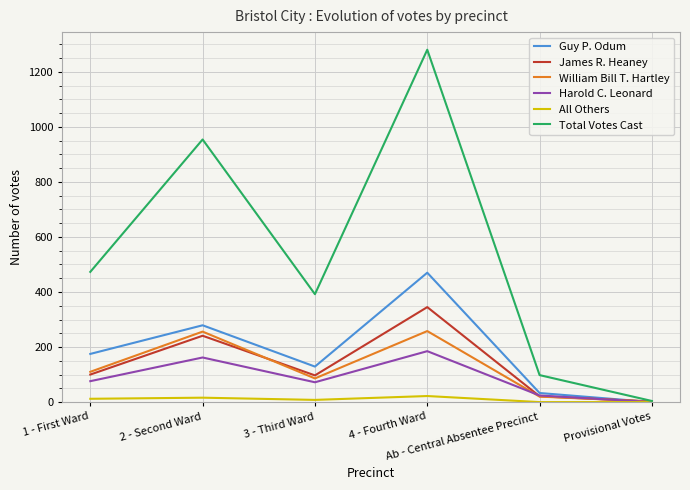

List the series in order of their peak value, highest first.

Total Votes Cast, Guy P. Odum, James R. Heaney, William Bill T. Hartley, Harold C. Leonard, All Others